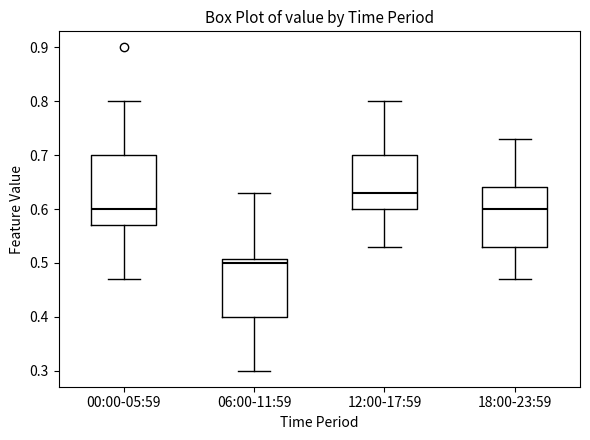

Reading left to right, read every box against the y-axis: the position of its median line, the range the box covers, and the ends of its whiskers. The values are not printed on the chart, so give them approximately, as read against the axis.

00:00-05:59: median 0.60, box 0.57 to 0.70, whiskers 0.47 to 0.80
06:00-11:59: median 0.50, box 0.40 to 0.51, whiskers 0.30 to 0.63
12:00-17:59: median 0.63, box 0.60 to 0.70, whiskers 0.53 to 0.80
18:00-23:59: median 0.60, box 0.53 to 0.64, whiskers 0.47 to 0.73